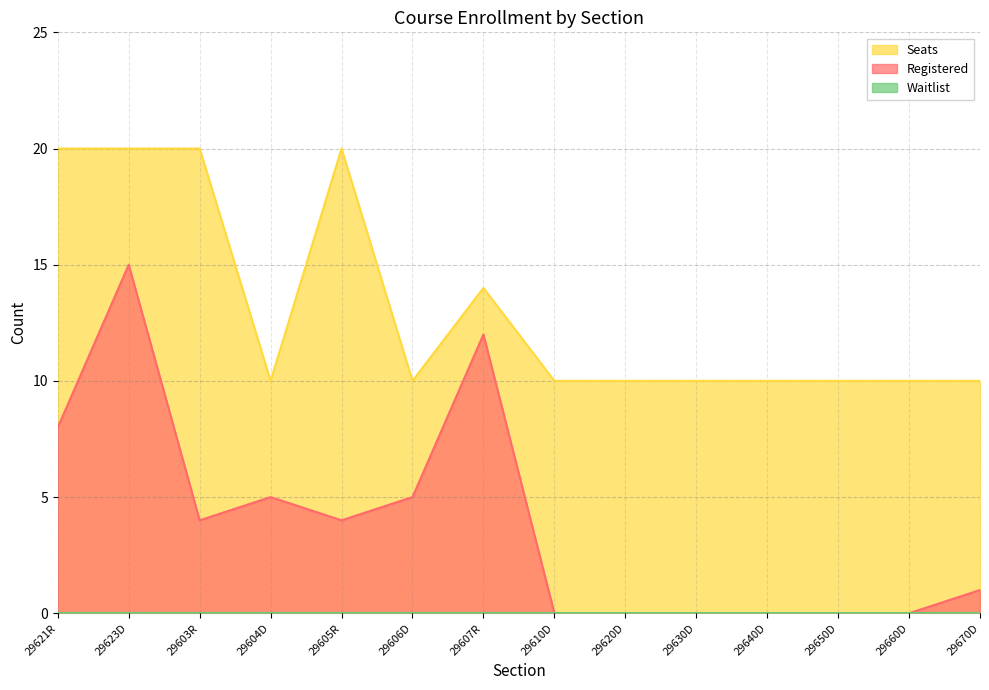

The Seats series shows 6 at 29640D. True or false?

False